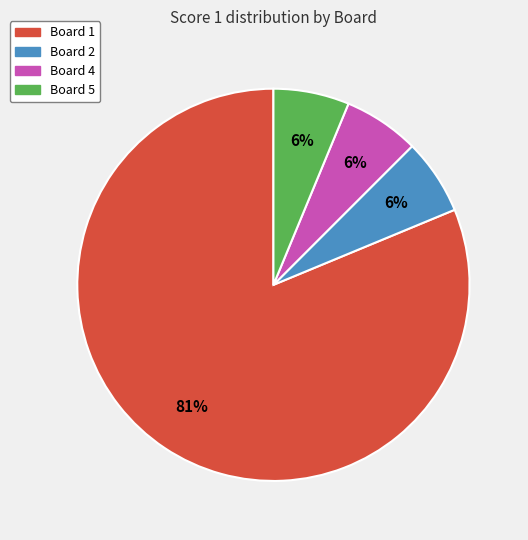

To the nearest percent, what is the average slice percentage?

25%